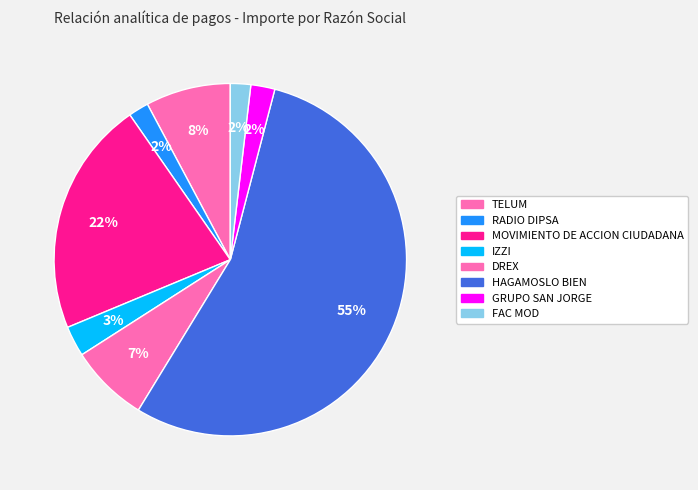

Rank the categories by value from highest to lowest.

HAGAMOSLO BIEN, MOVIMIENTO DE ACCION CIUDADANA, TELUM, DREX, IZZI, GRUPO SAN JORGE, FAC MOD, RADIO DIPSA